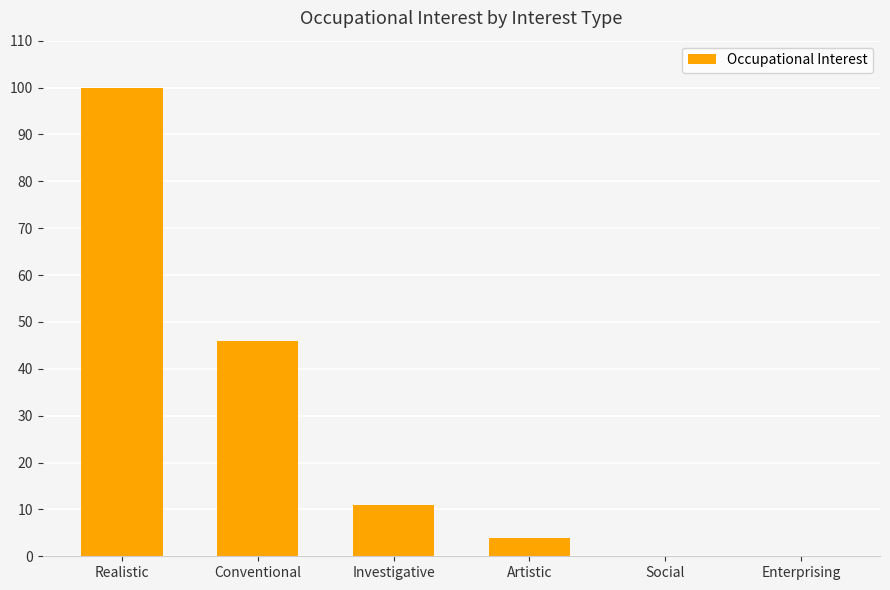

Is it true that the value at Conventional is 46?

True